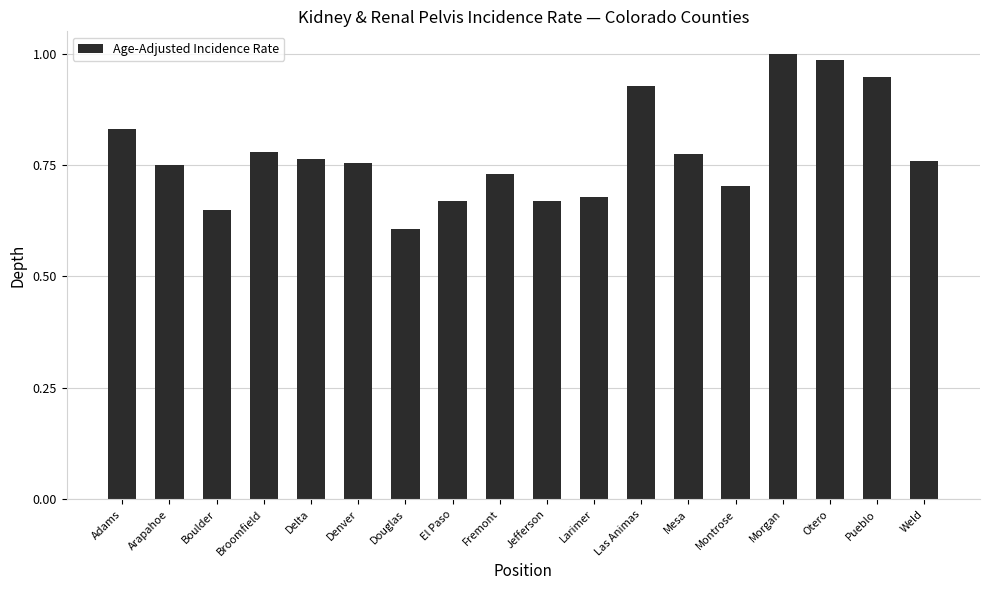

What is the sum of all values?

14.0